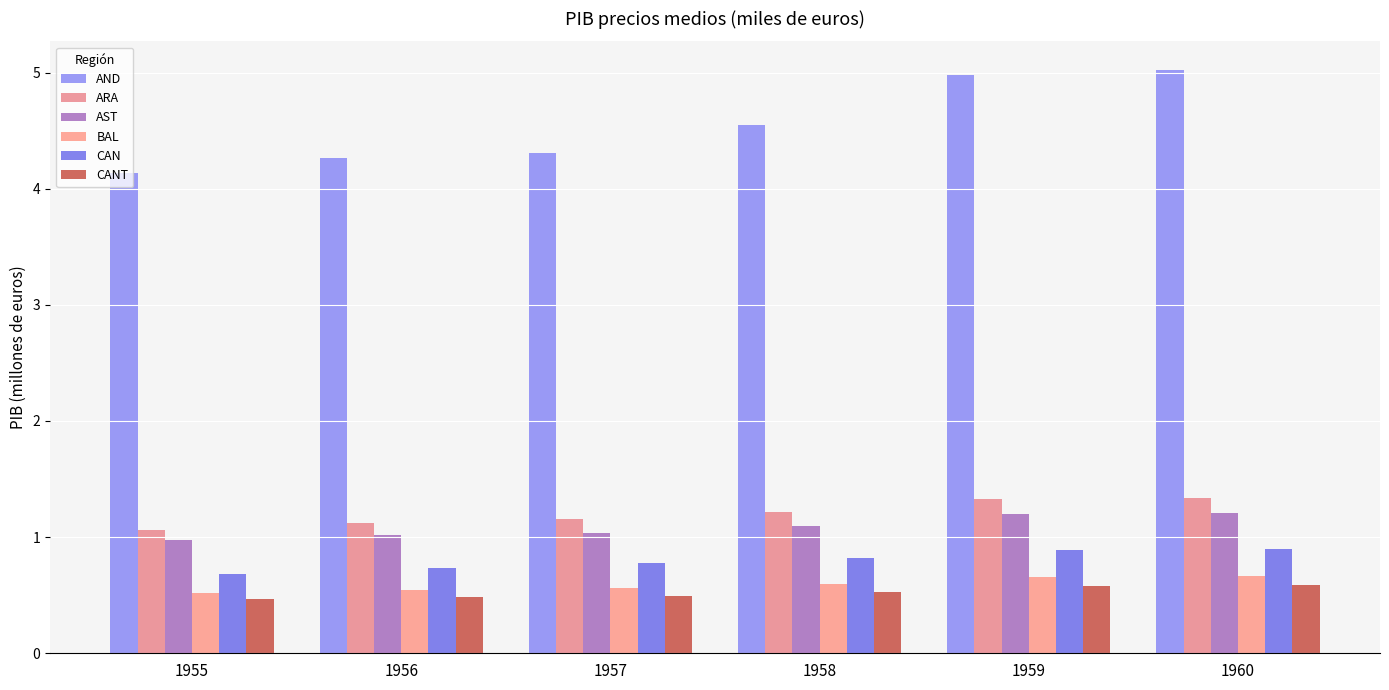

What is the difference between the AST values at 1960 and 1957?

0.2